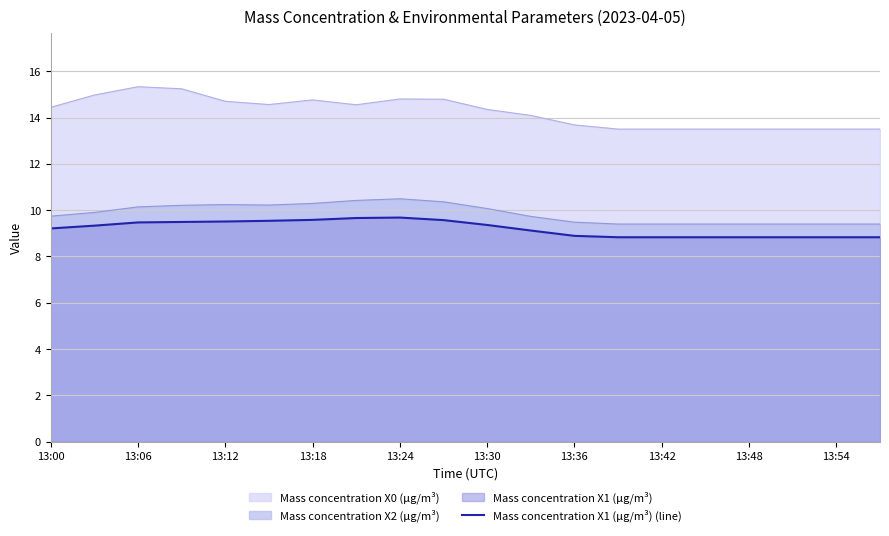

Is it true that Mass concentration X2 (μg/m³) equals 4.9 at 13:12?

False